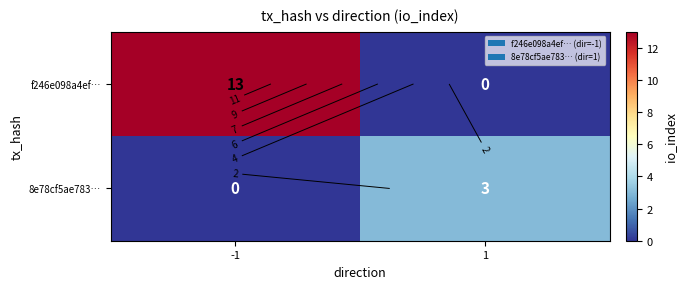

Between -1 and 1, which series saw the biggest shift?

f246e098a4ef…